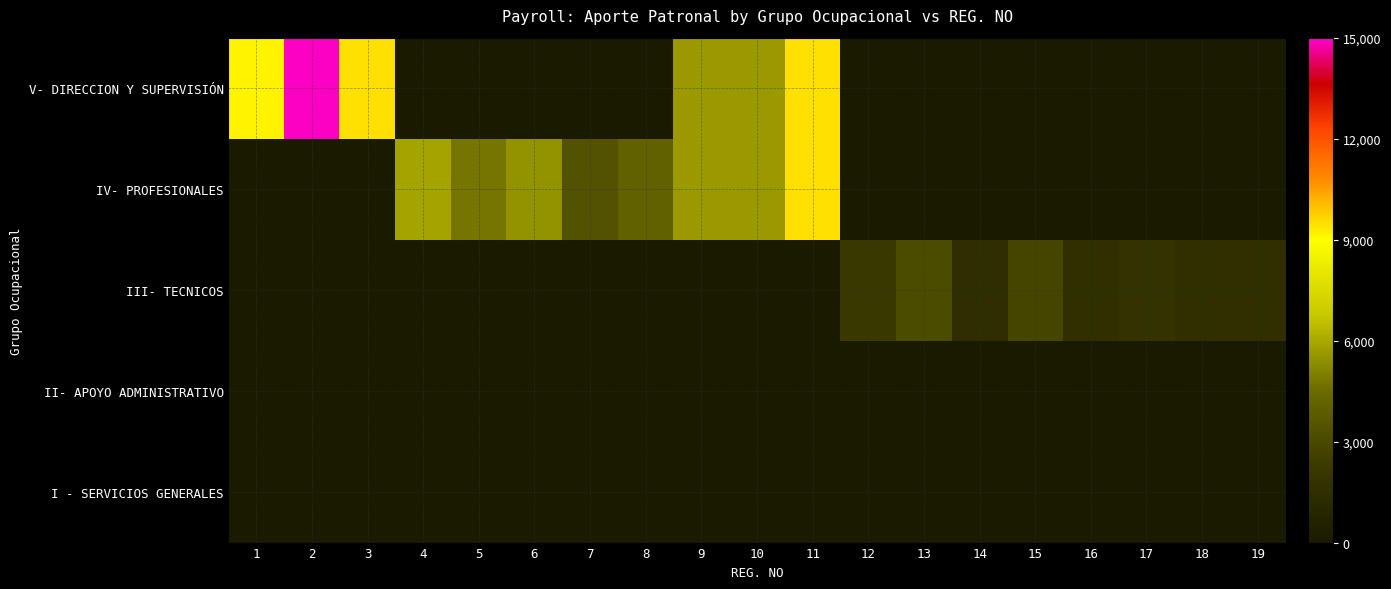

Which series has the largest total across all categories?

V- DIRECCION Y SUPERVISIÓN